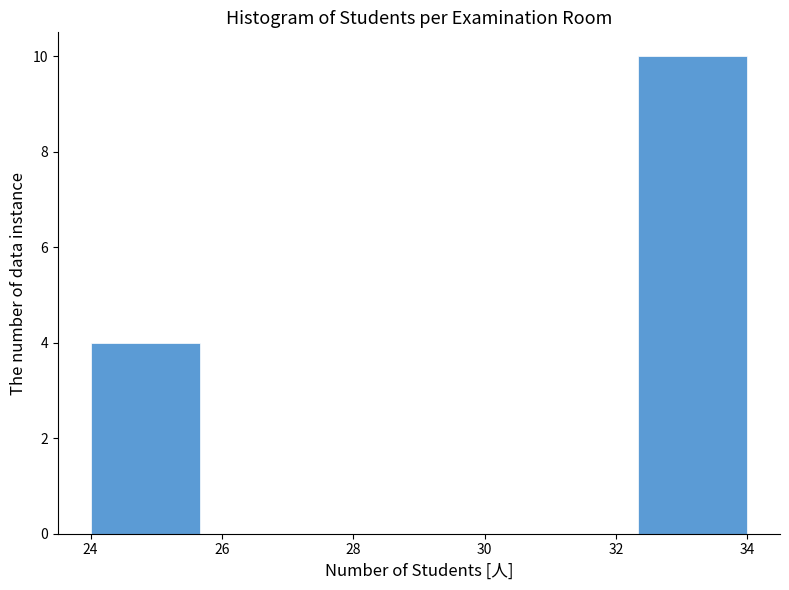

How tall is the bar that spans 24.0 to 25.6 on the x-axis? Neither the bar edges nor the heights are printed on the chart, so give them approximately, as read against the axes.

4